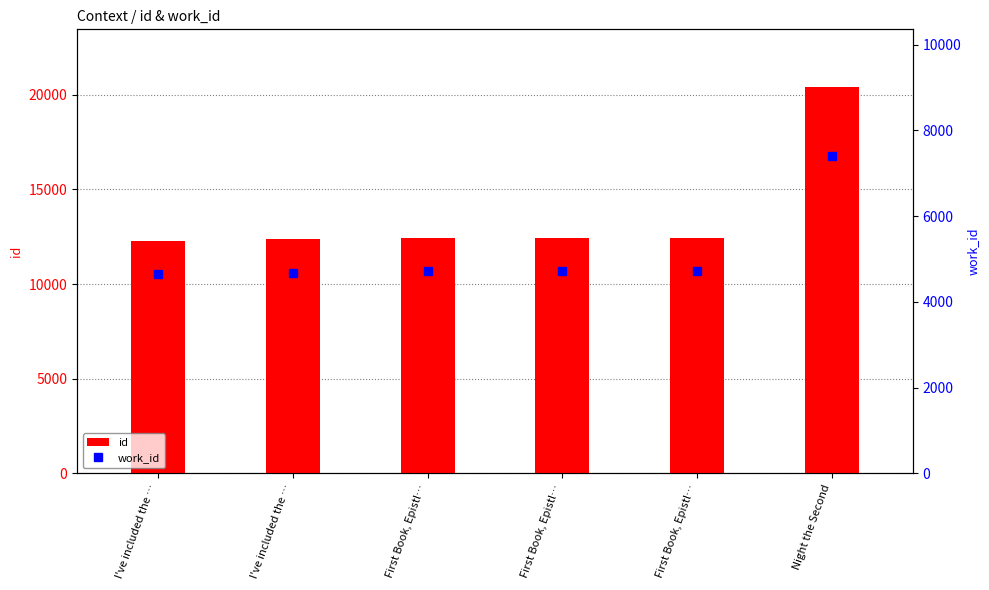

At which label does id reach its minimum?

I've included the …